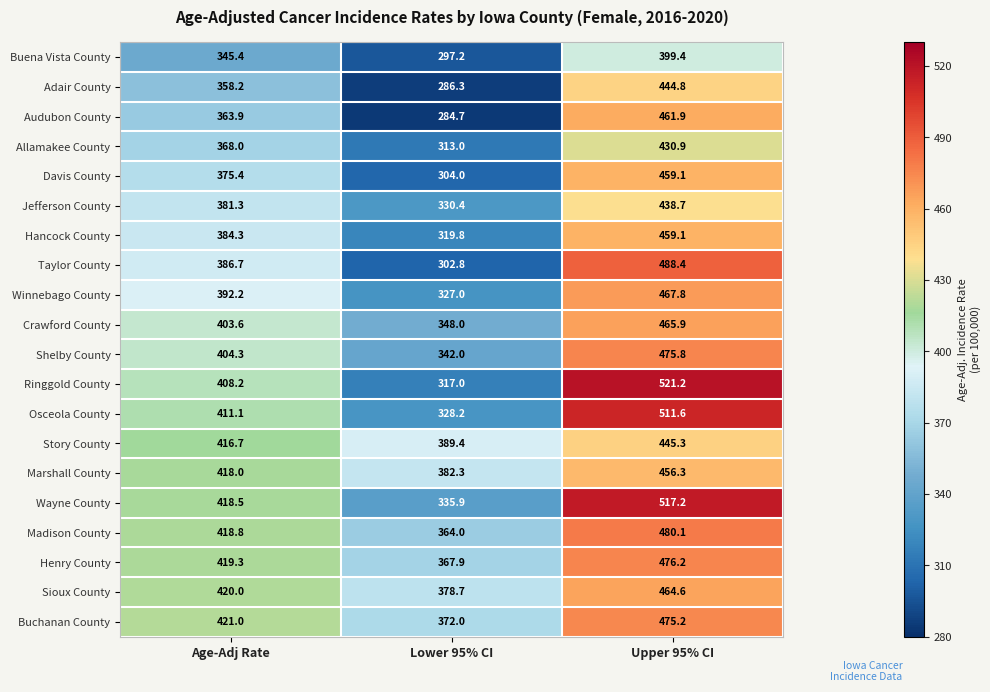

The value of Wayne County at Lower 95% CI is 335.9. True or false?

True